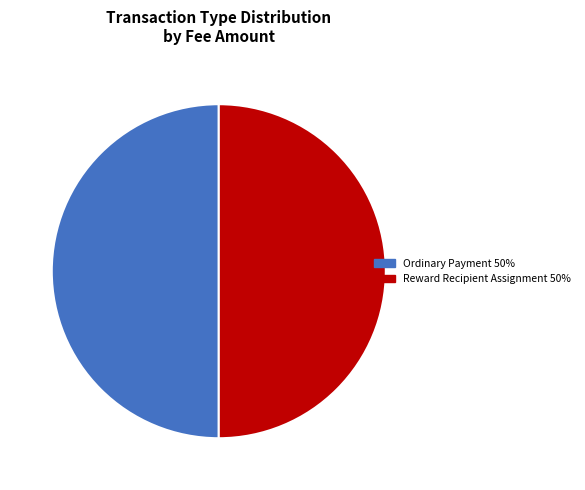

How many slices are in this pie chart?

2